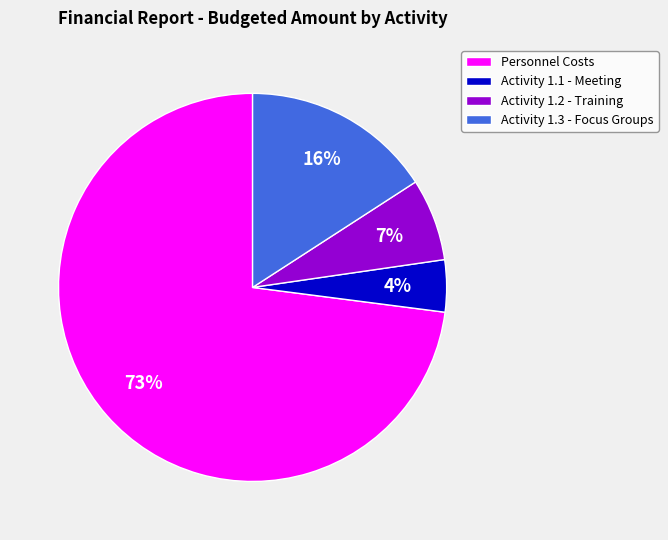

Rank the categories by value from highest to lowest.

Personnel Costs, Activity 1.3 - Focus Groups, Activity 1.2 - Training, Activity 1.1 - Meeting